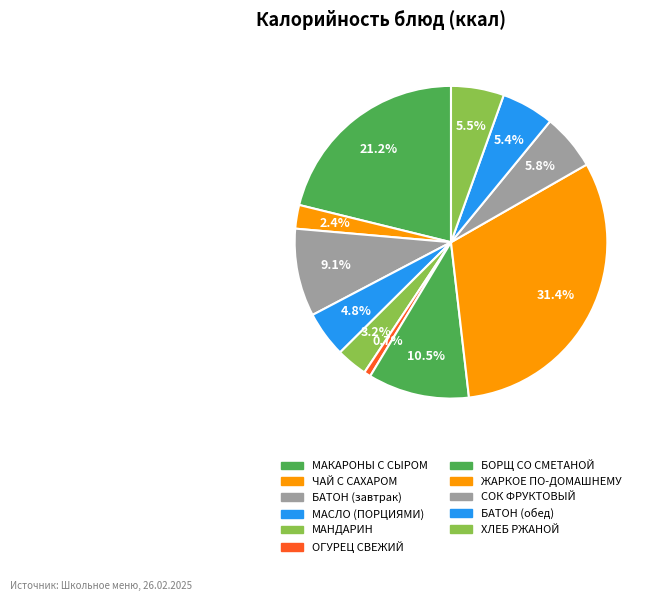

To the nearest percent, what is the difference between the largest and smallest slice percentages?

31%